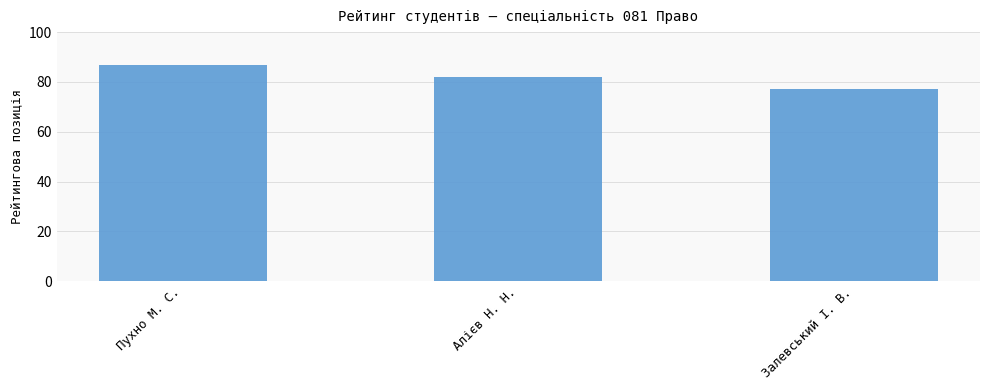

Rank the categories by value from lowest to highest.

Залевський І. В., Алієв Н. Н., Пухно М. С.